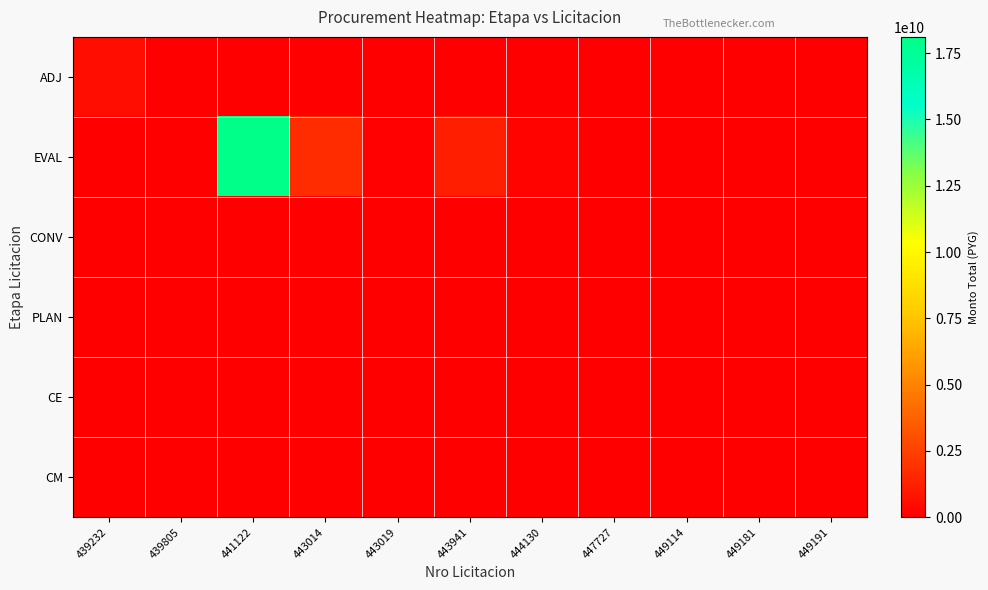

Rank the series at 443941 from lowest to highest value.

ADJ, CONV, PLAN, CE, CM, EVAL